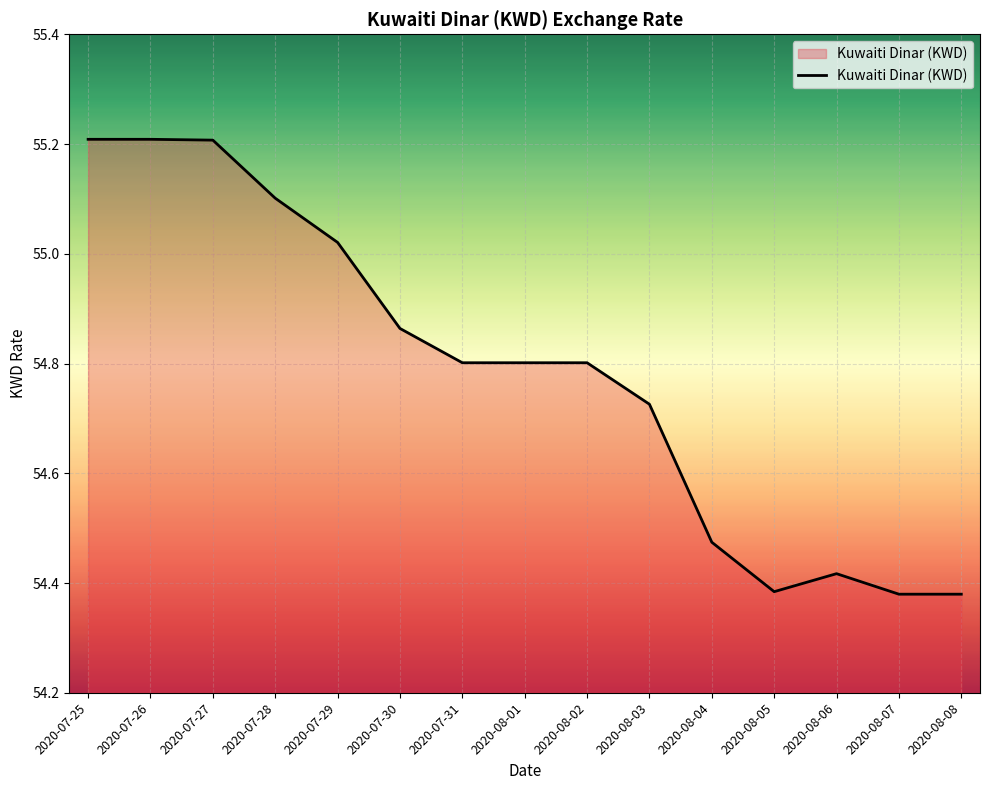

What is the maximum value shown in the chart?

55.2